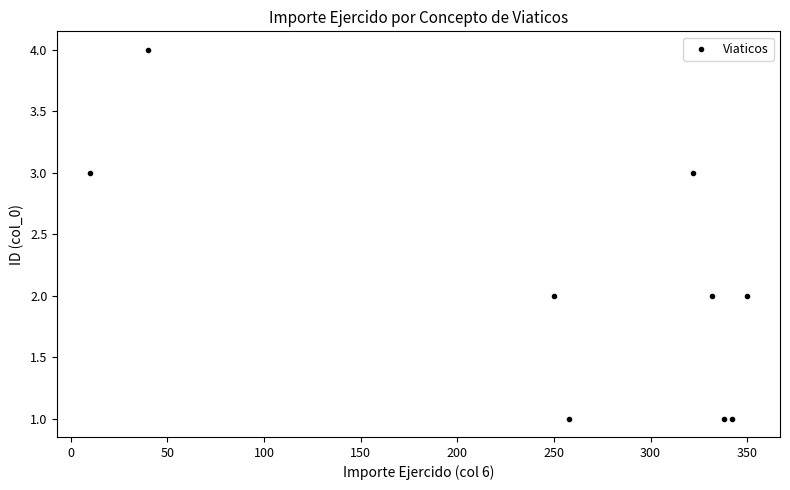

What is the average X value?

249